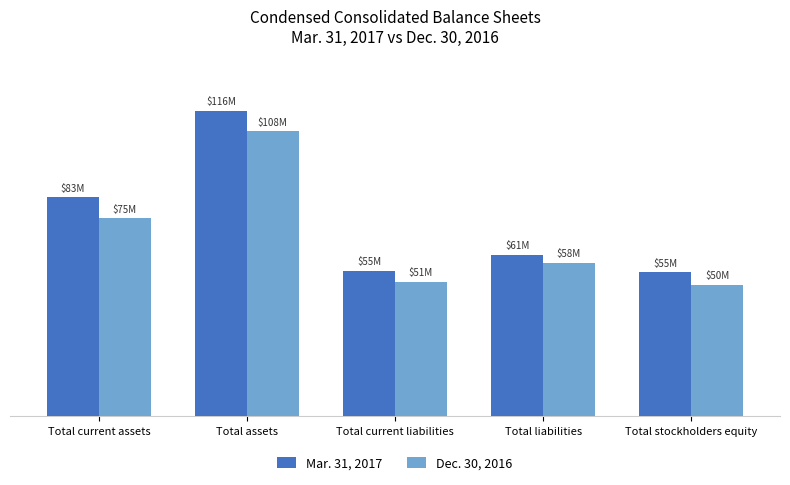

What is the label of the 1st bar from the right?

Total stockholders equity